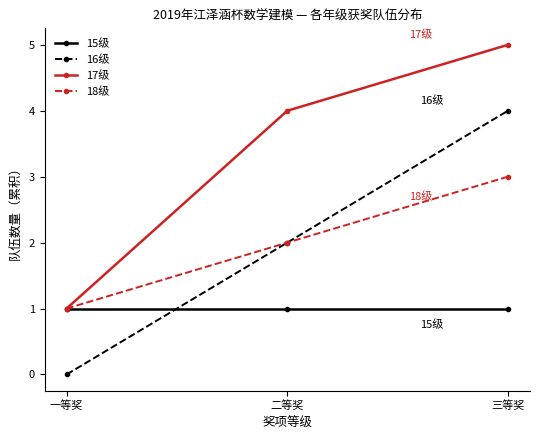

At which category is the sum across all series the highest?

三等奖